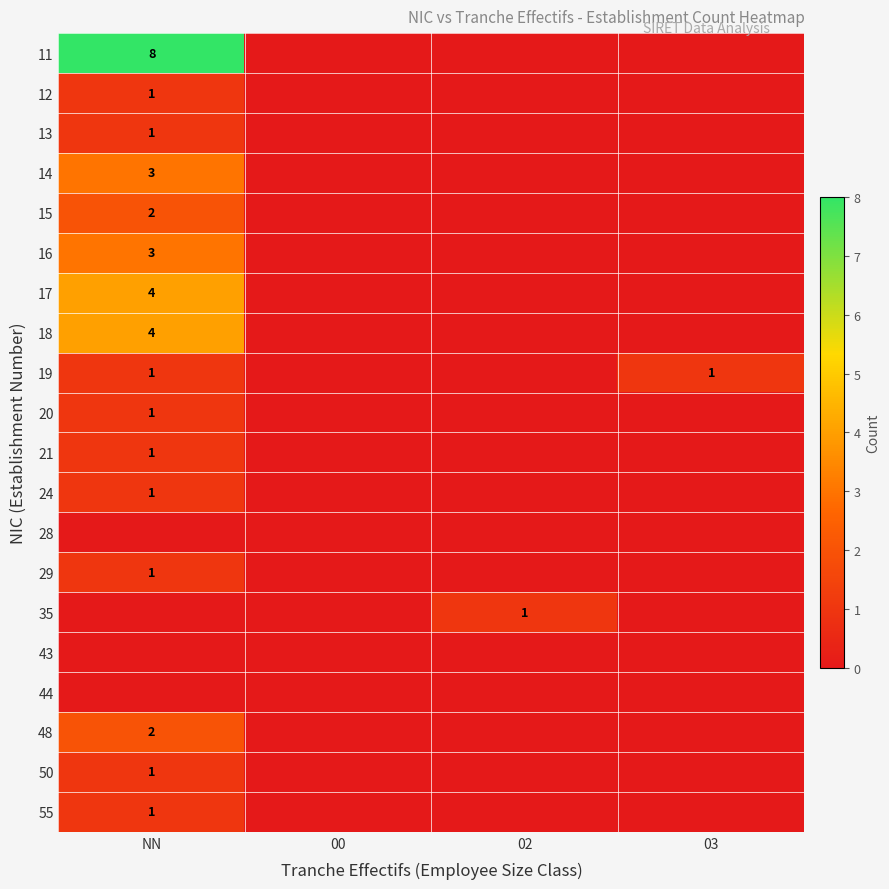

At how many categories does at least one series exceed 1?

1